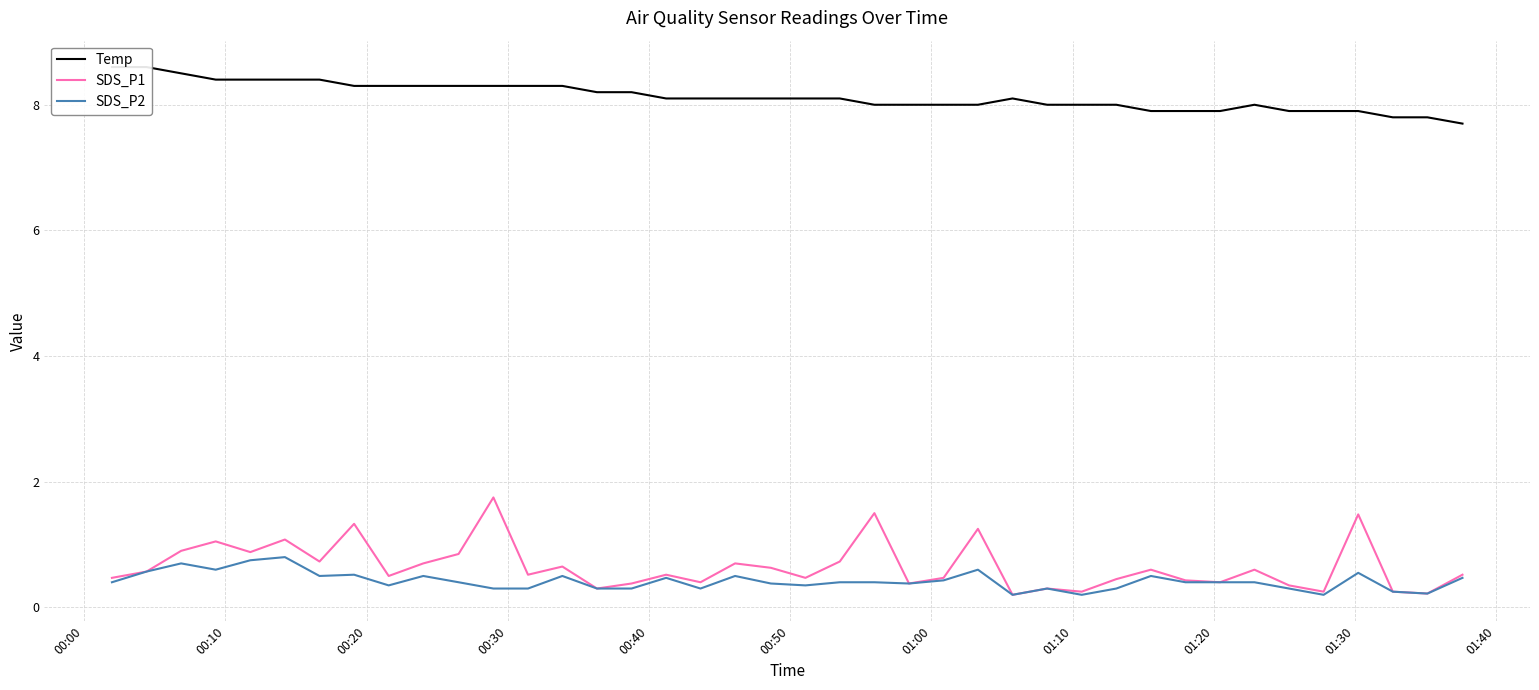

What is the lowest value of the SDS_P1 series?

0.2